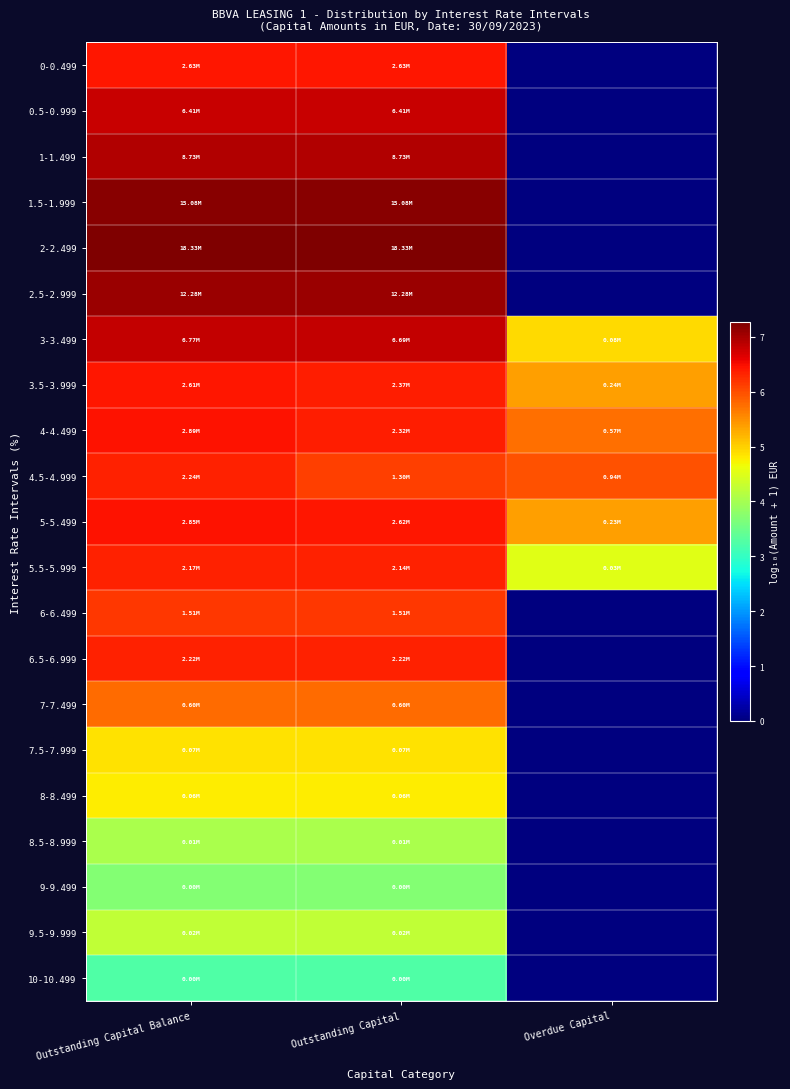

Reading right to left, extract all data points from this chart.

0-0.499: Overdue Capital=0.0	Outstanding Capital=6.4	Outstanding Capital Balance=6.4
0.5-0.999: Overdue Capital=0.0	Outstanding Capital=6.8	Outstanding Capital Balance=6.8
1-1.499: Overdue Capital=0.0	Outstanding Capital=6.9	Outstanding Capital Balance=6.9
1.5-1.999: Overdue Capital=0.0	Outstanding Capital=7.2	Outstanding Capital Balance=7.2
2-2.499: Overdue Capital=0.0	Outstanding Capital=7.3	Outstanding Capital Balance=7.3
2.5-2.999: Overdue Capital=0.0	Outstanding Capital=7.1	Outstanding Capital Balance=7.1
3-3.499: Overdue Capital=4.9	Outstanding Capital=6.8	Outstanding Capital Balance=6.8
3.5-3.999: Overdue Capital=5.4	Outstanding Capital=6.4	Outstanding Capital Balance=6.4
4-4.499: Overdue Capital=5.8	Outstanding Capital=6.4	Outstanding Capital Balance=6.5
4.5-4.999: Overdue Capital=6.0	Outstanding Capital=6.1	Outstanding Capital Balance=6.3
5-5.499: Overdue Capital=5.4	Outstanding Capital=6.4	Outstanding Capital Balance=6.5
5.5-5.999: Overdue Capital=4.5	Outstanding Capital=6.3	Outstanding Capital Balance=6.3
6-6.499: Overdue Capital=0.0	Outstanding Capital=6.2	Outstanding Capital Balance=6.2
6.5-6.999: Overdue Capital=0.0	Outstanding Capital=6.3	Outstanding Capital Balance=6.3
7-7.499: Overdue Capital=0.0	Outstanding Capital=5.8	Outstanding Capital Balance=5.8
7.5-7.999: Overdue Capital=0.0	Outstanding Capital=4.9	Outstanding Capital Balance=4.9
8-8.499: Overdue Capital=0.0	Outstanding Capital=4.8	Outstanding Capital Balance=4.8
8.5-8.999: Overdue Capital=0.0	Outstanding Capital=4.0	Outstanding Capital Balance=4.0
9-9.499: Overdue Capital=0.0	Outstanding Capital=3.7	Outstanding Capital Balance=3.7
9.5-9.999: Overdue Capital=0.0	Outstanding Capital=4.2	Outstanding Capital Balance=4.2
10-10.499: Overdue Capital=0.0	Outstanding Capital=3.3	Outstanding Capital Balance=3.3